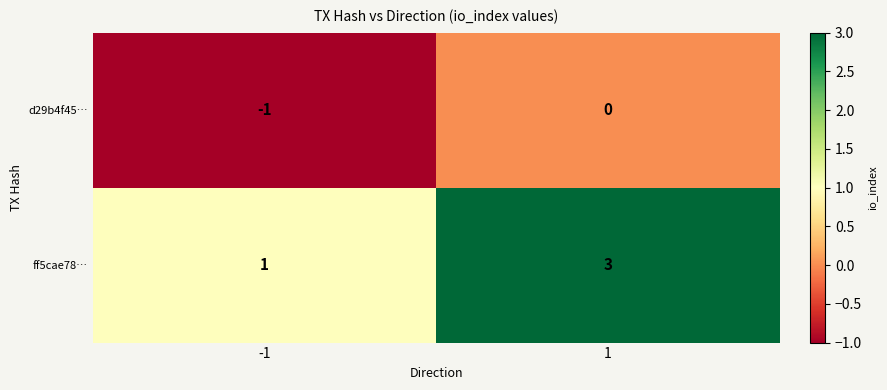

Between -1 and 1, which series saw the biggest shift?

ff5cae78…